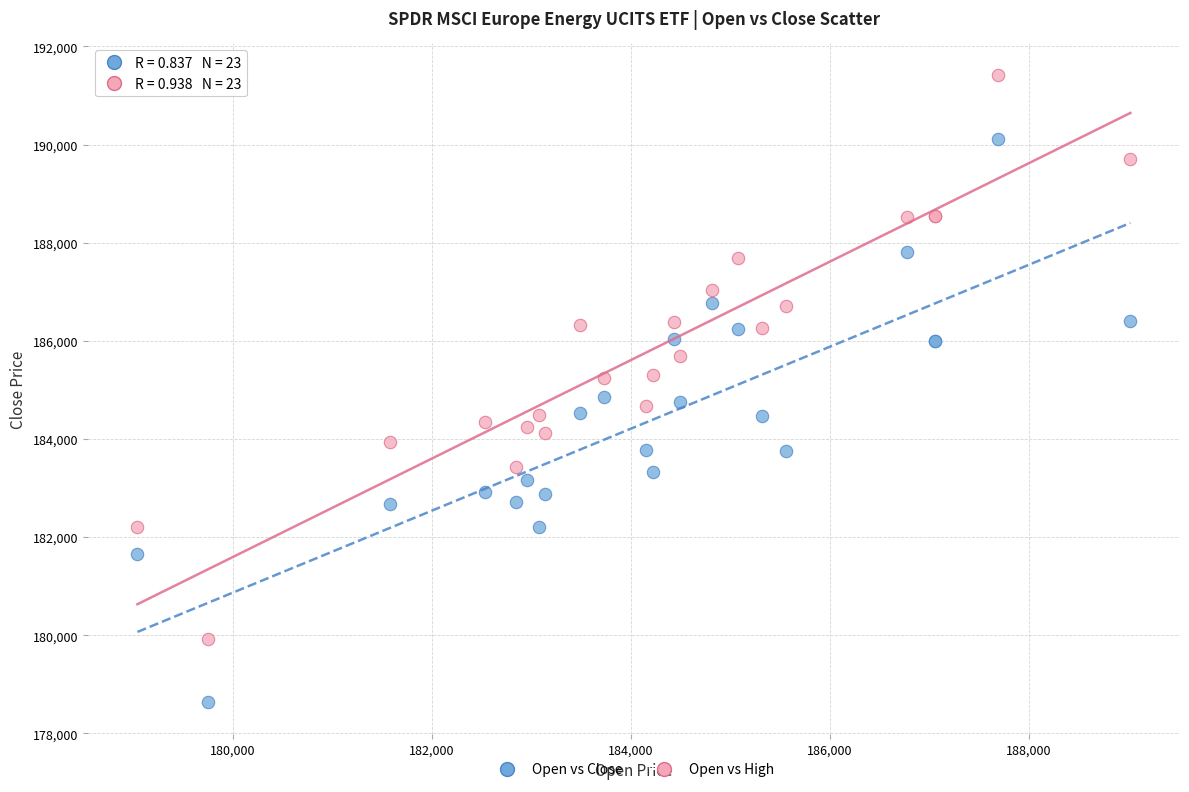

Which series reaches the maximum Y coordinate?

Open vs High